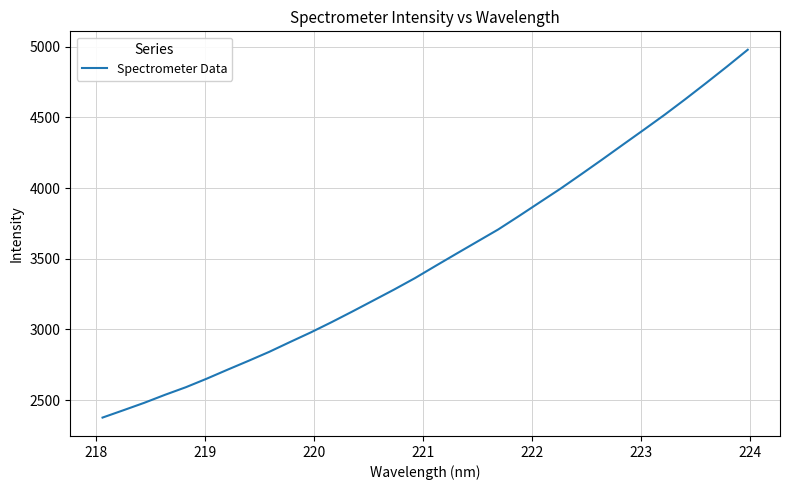

What is the maximum value shown in the chart?

4979.1